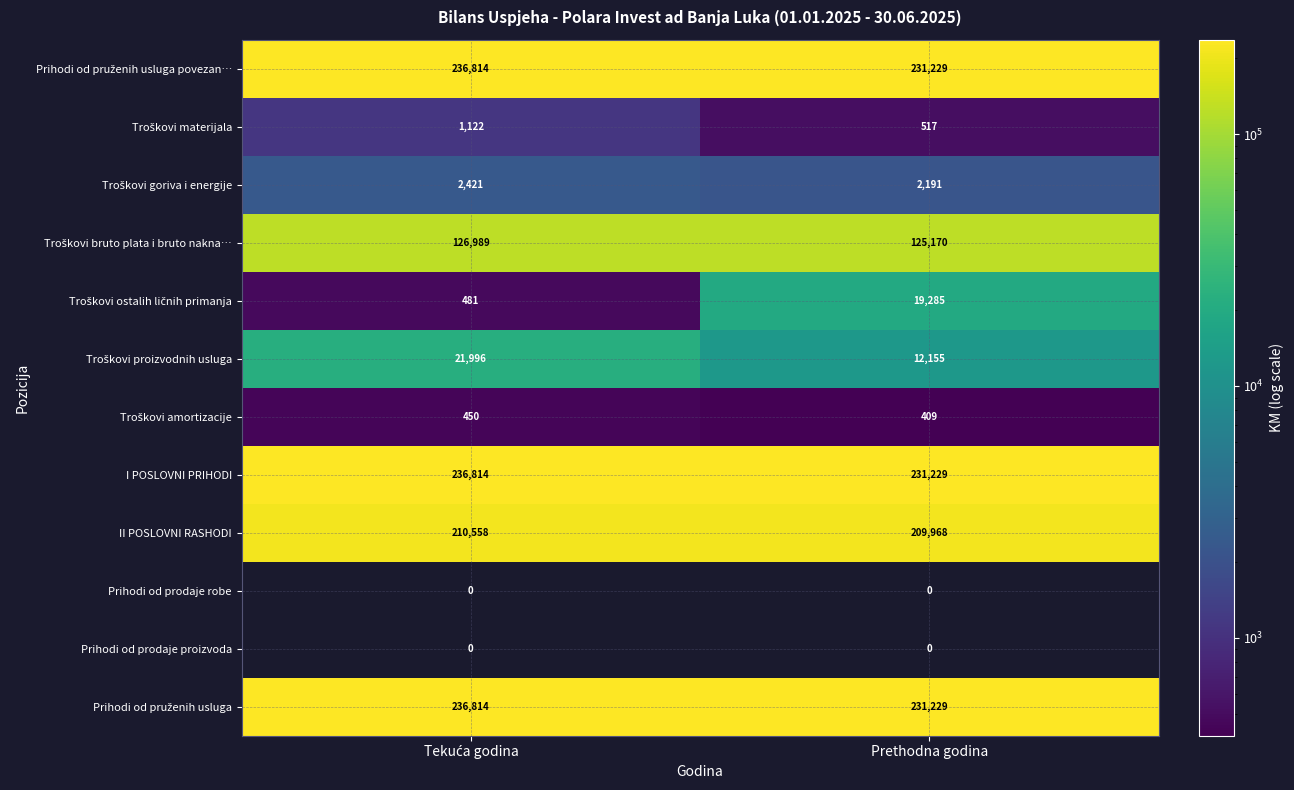

What is the maximum value shown in the chart?

236814.0